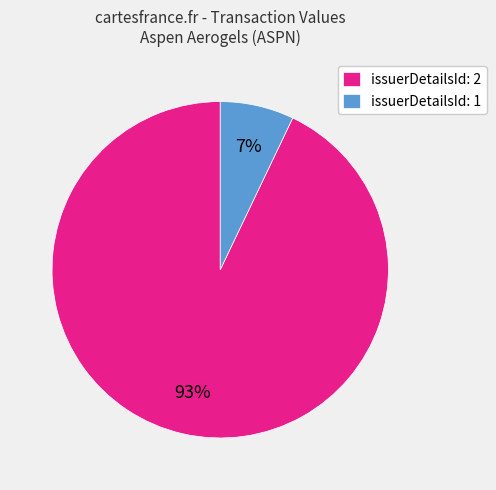

Between issuerDetailsId: 1 and issuerDetailsId: 2, which is larger?

issuerDetailsId: 2